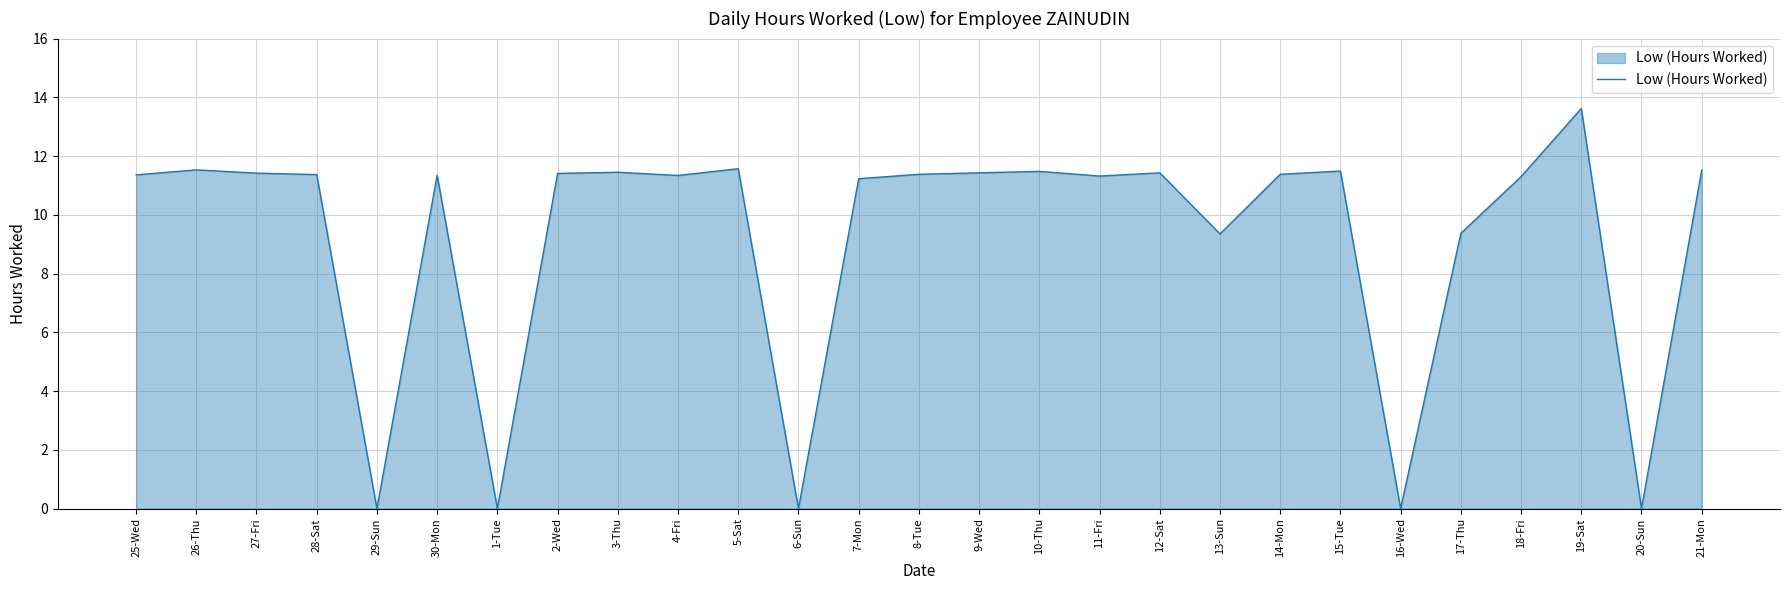

True or false: there are more than 2 points higher than both neighbors.

True